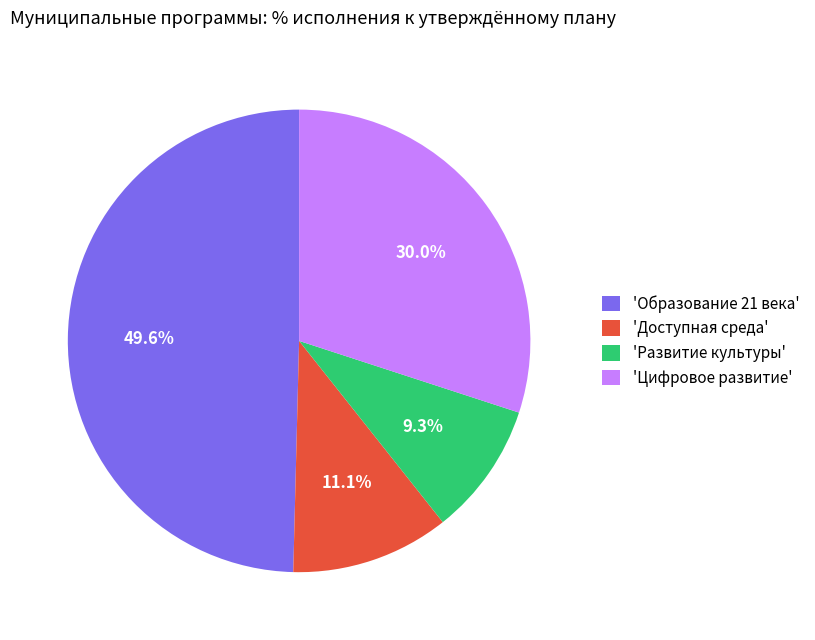

What percentage is NOT represented by 'Цифровое развитие'?

70.0%